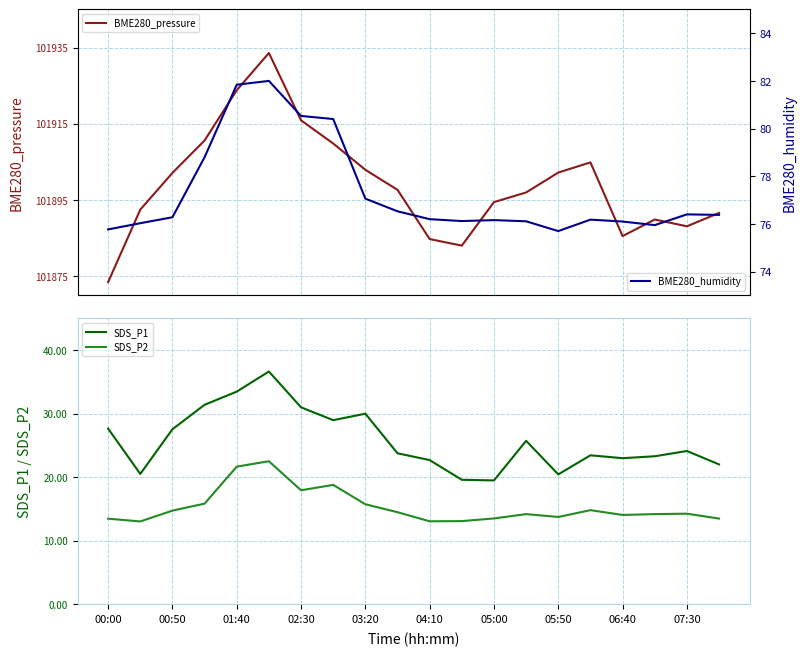

True or false: SDS_P1 has a value of 30.0 at 03:20.

True